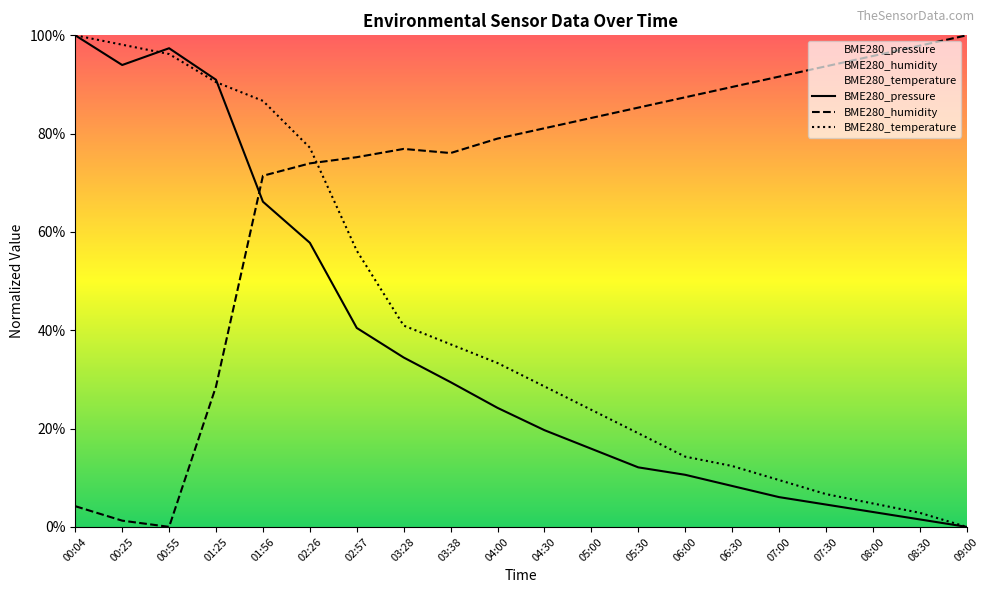

Count the number of categories in the chart.

20